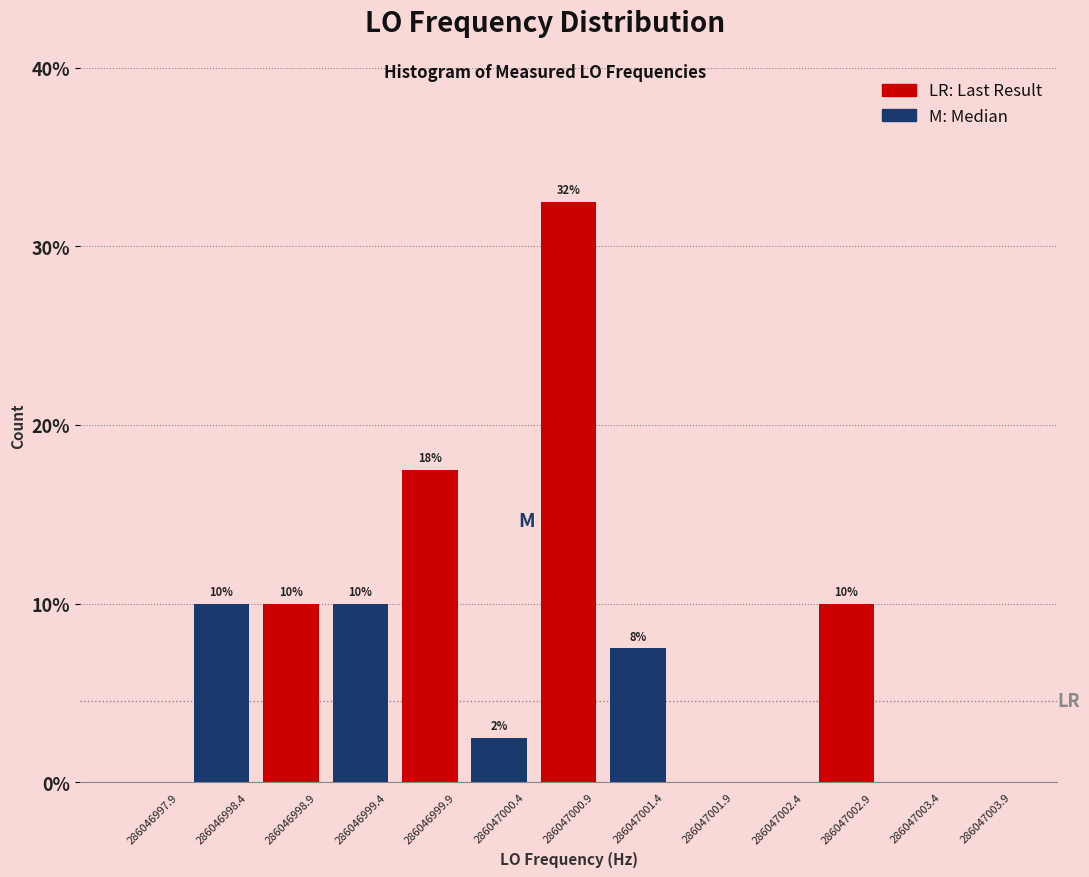

Over which range of the x-axis is the bar tallest?

286047000.6 to 286047001.1